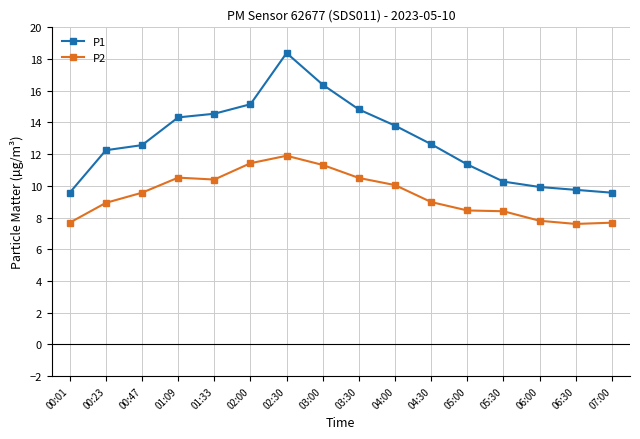

True or false: P2 and P1 cross at least once.

False